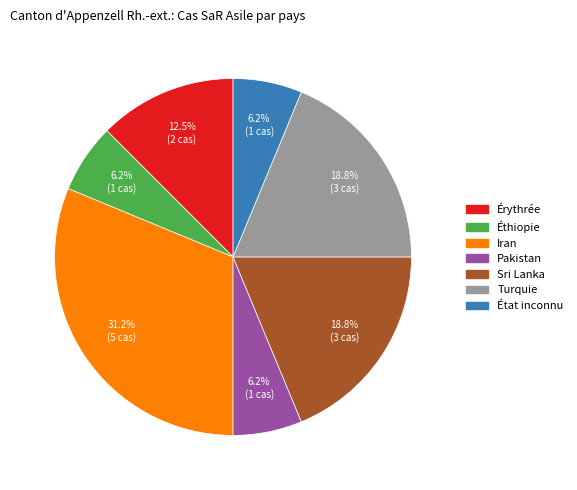

Is there any slice that represents more than half of the pie?

No